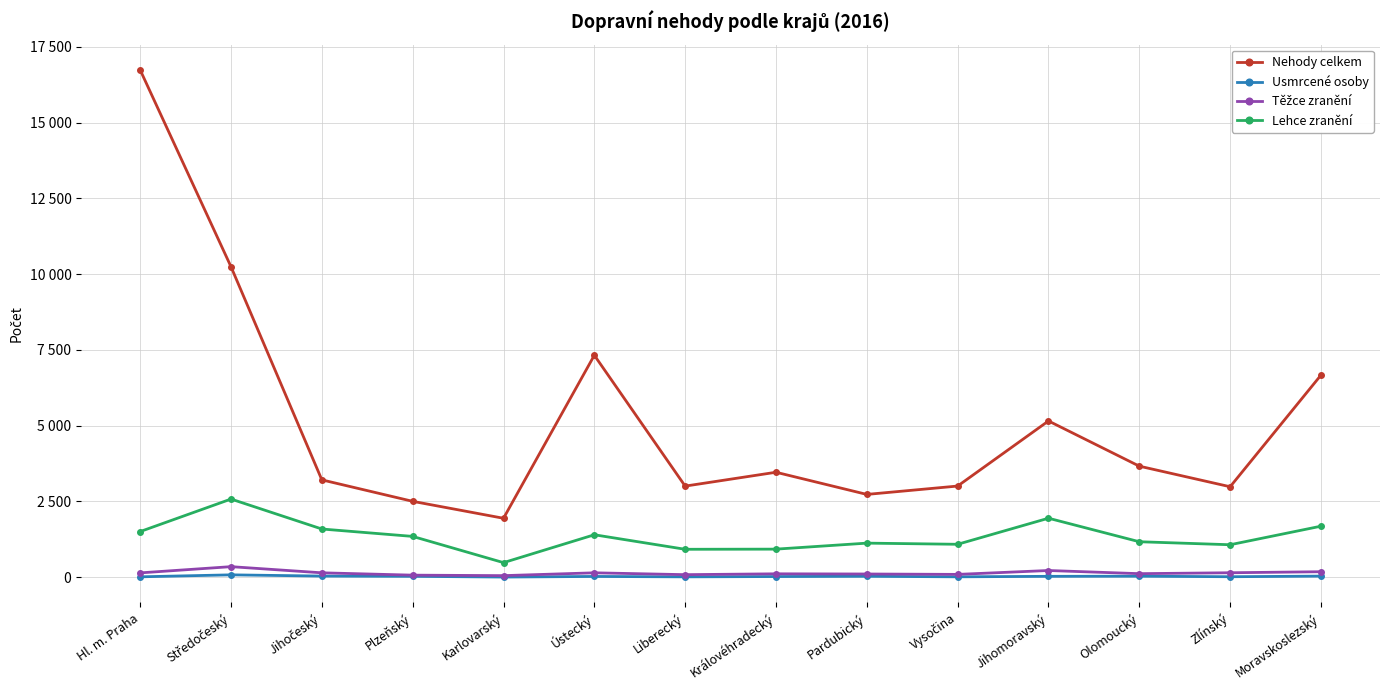

Between Liberecký and Olomoucký, which series saw the biggest shift?

Nehody celkem